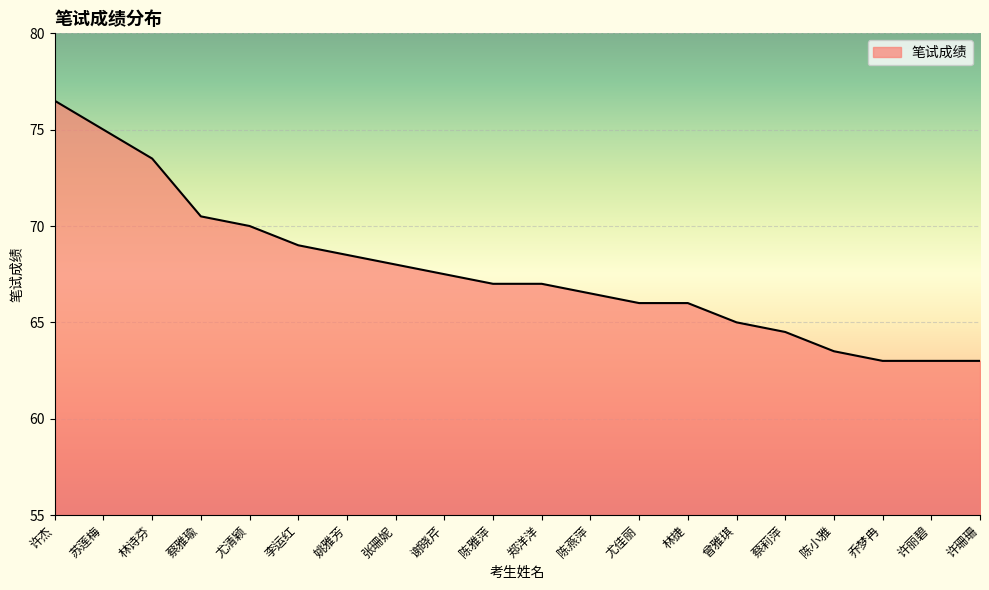

Reading left to right, list all the values displayed in this chart.

76.5	75.0	73.5	70.5	70.0	69.0	68.5	68.0	67.5	67.0	67.0	66.5	66.0	66.0	65.0	64.5	63.5	63.0	63.0	63.0